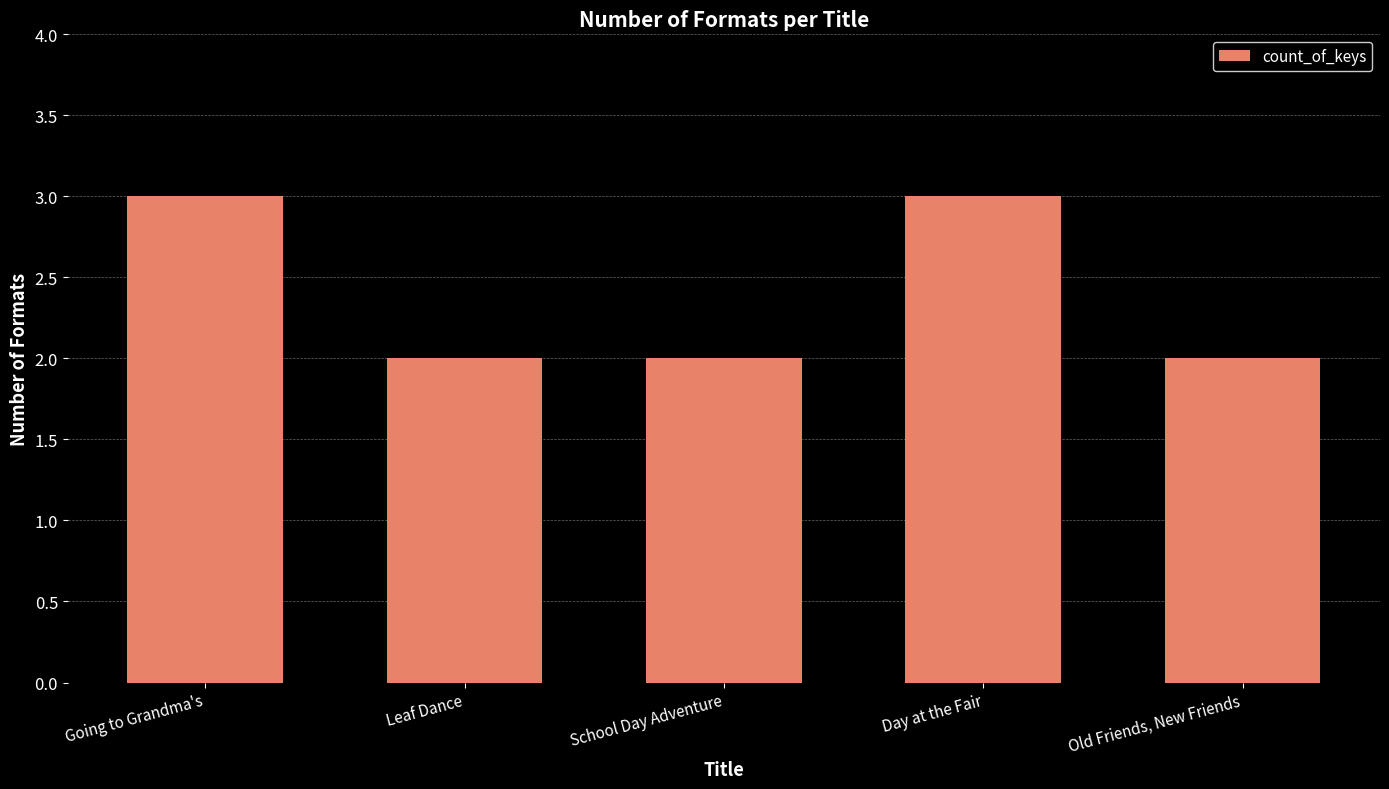

What is the difference between the maximum and minimum values?

1